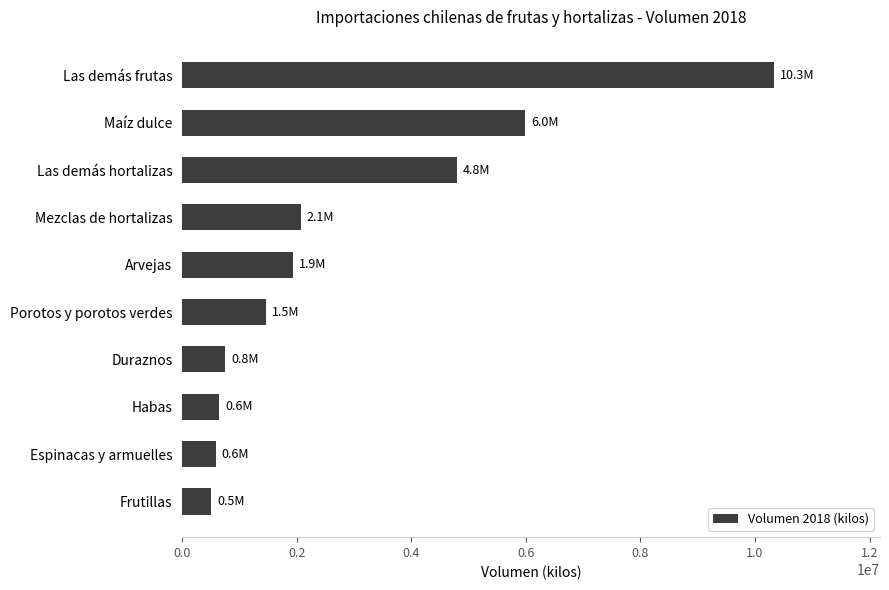

The chart shows a value of 753736.9 at Duraznos. True or false?

True